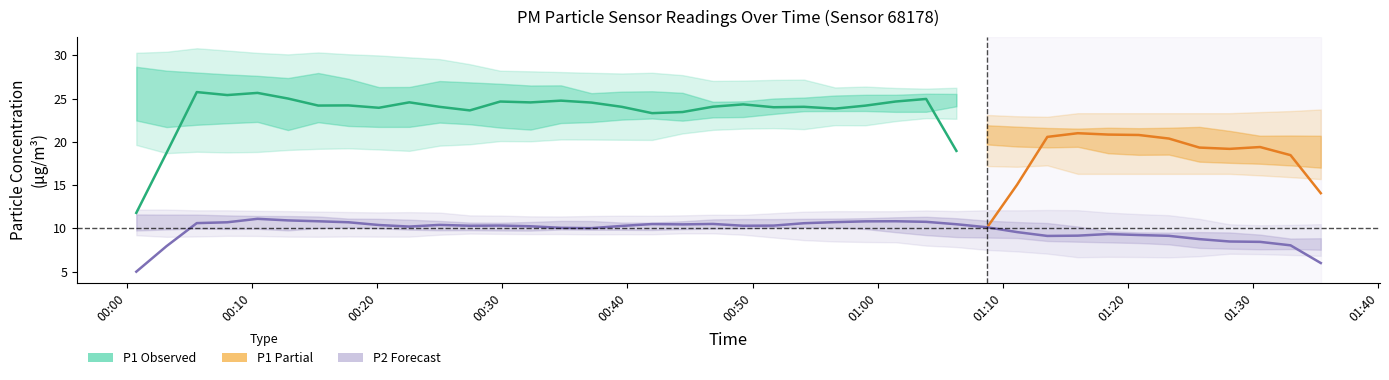

What is the difference between the highest and lowest values at 0?

15.6